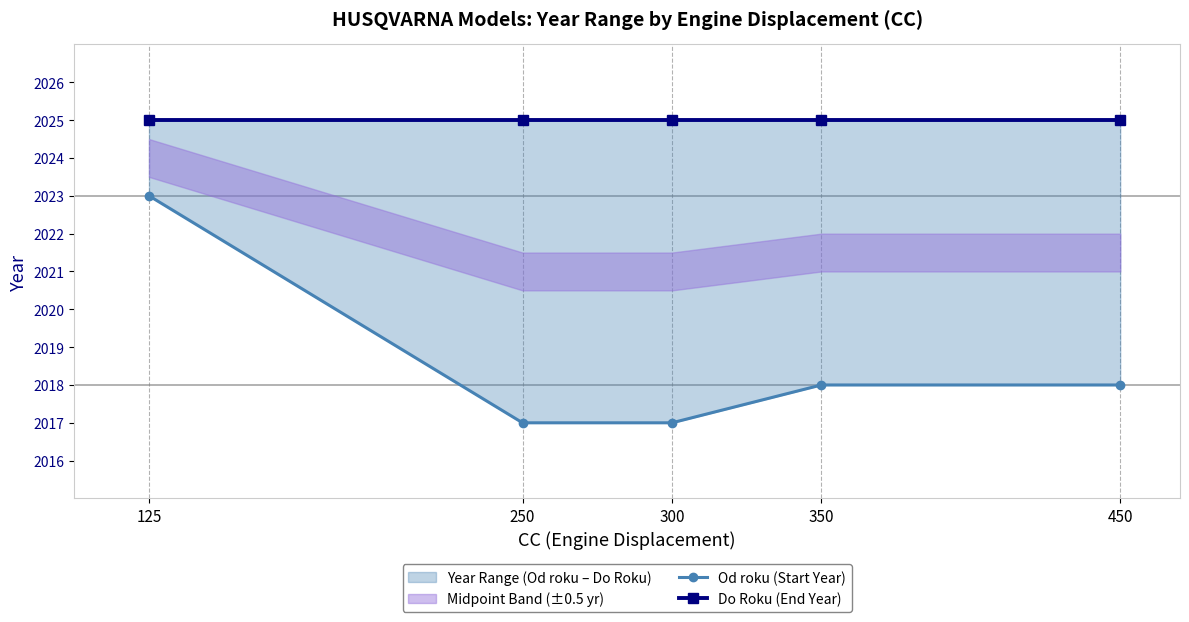

The Od roku (Start Year) series shows 2018 at 450. True or false?

True